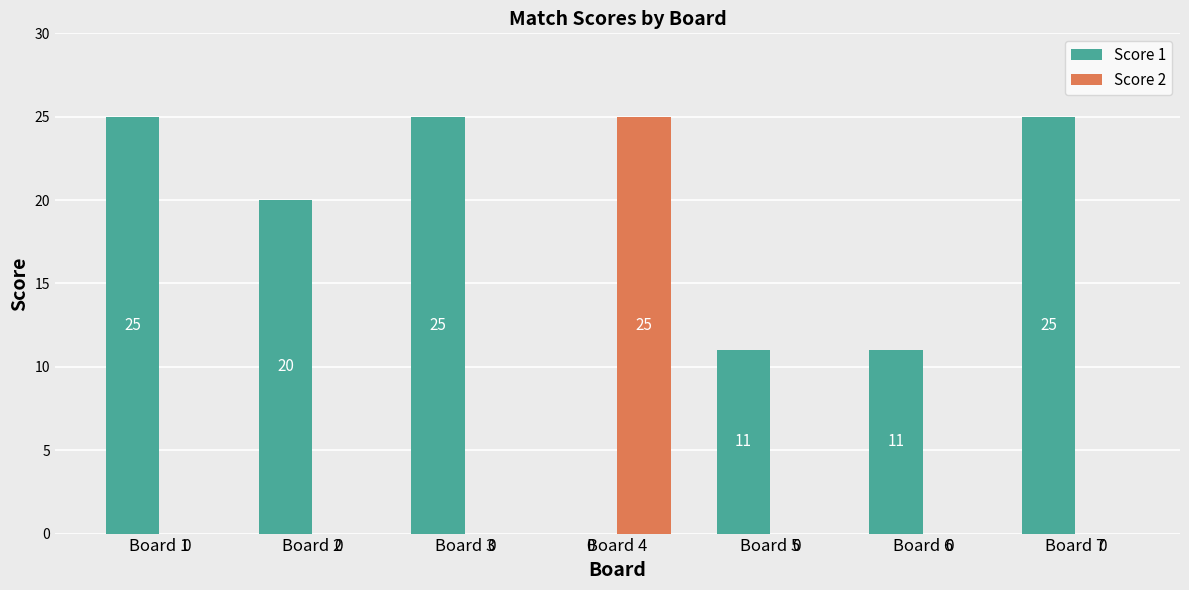

Are the bars horizontal?

No